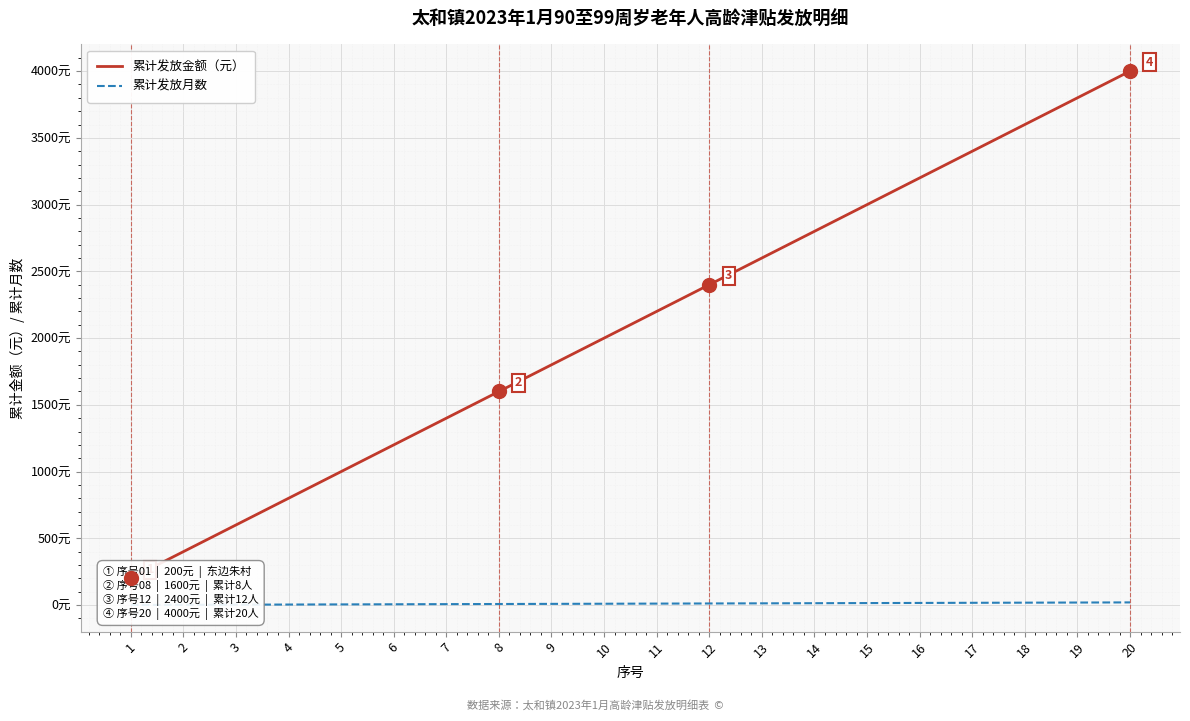

List the labels in order of 累计发放月数 value, largest first.

20, 19, 18, 17, 16, 15, 14, 13, 12, 11, 10, 9, 8, 7, 6, 5, 4, 3, 2, 1